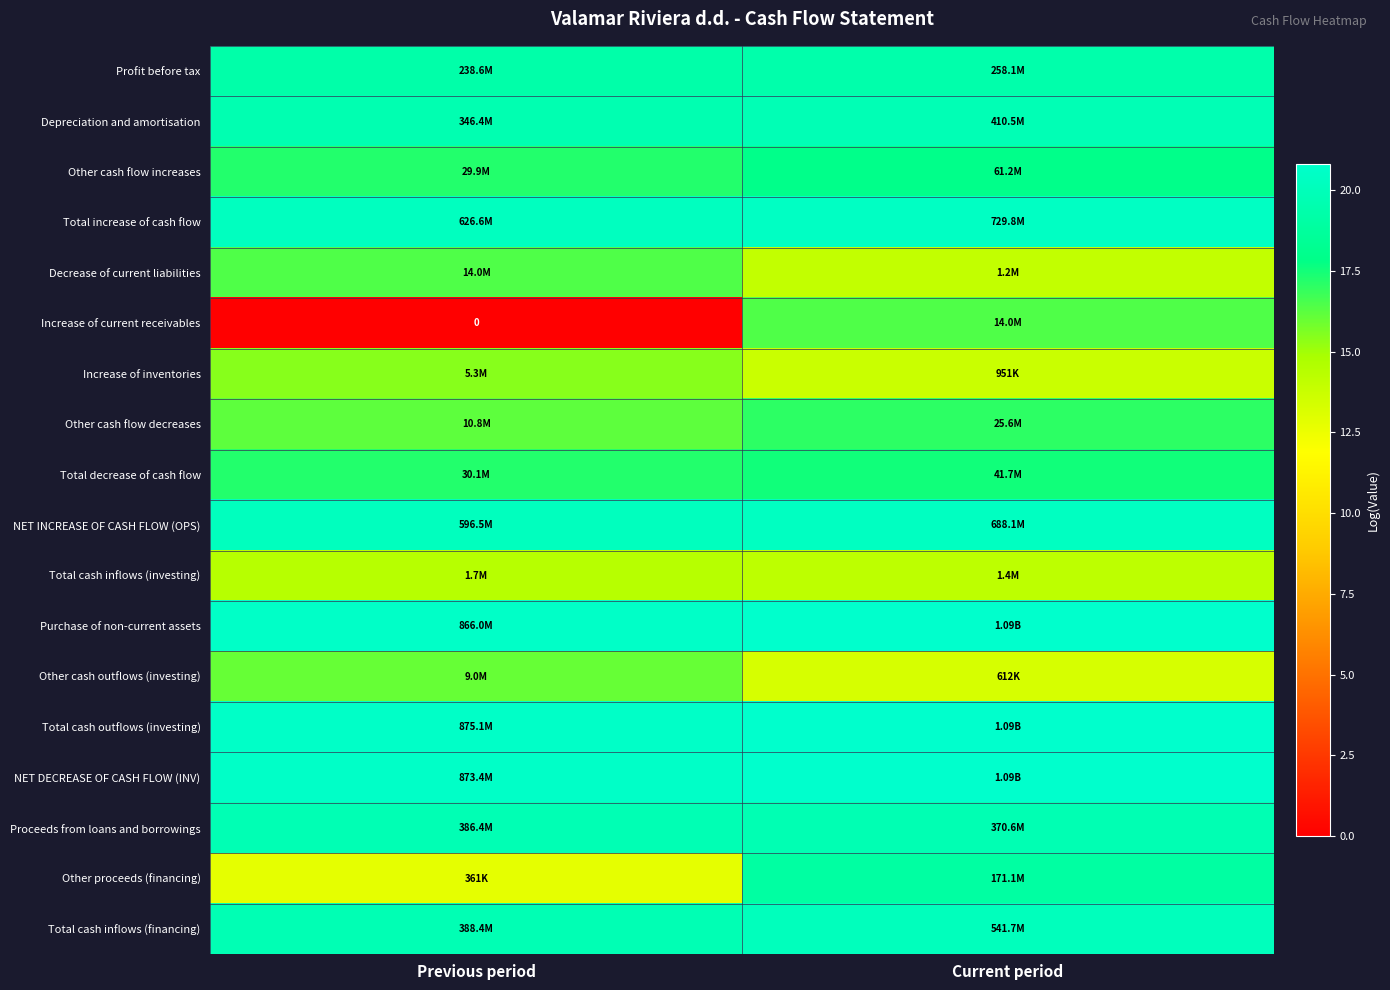

How many data points in Decrease of current liabilities are less than 16?

1